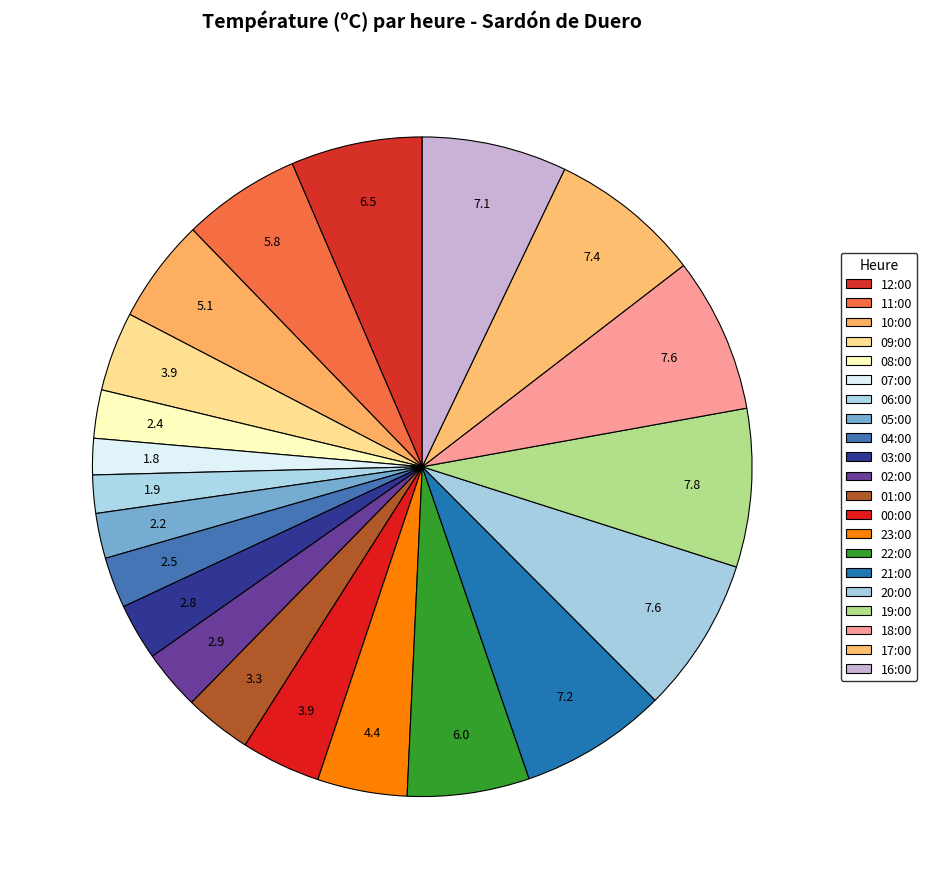

How many slices are in this pie chart?

21